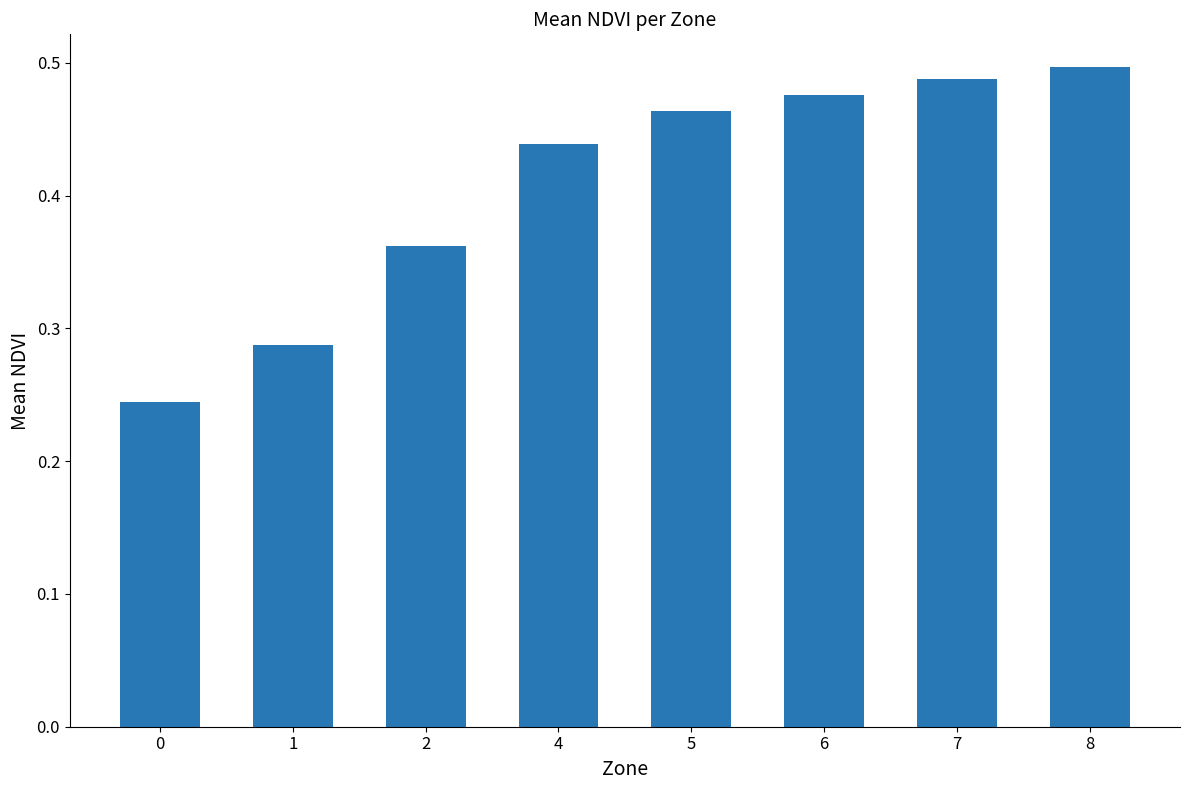

The value at 8 is 0.5. True or false?

True